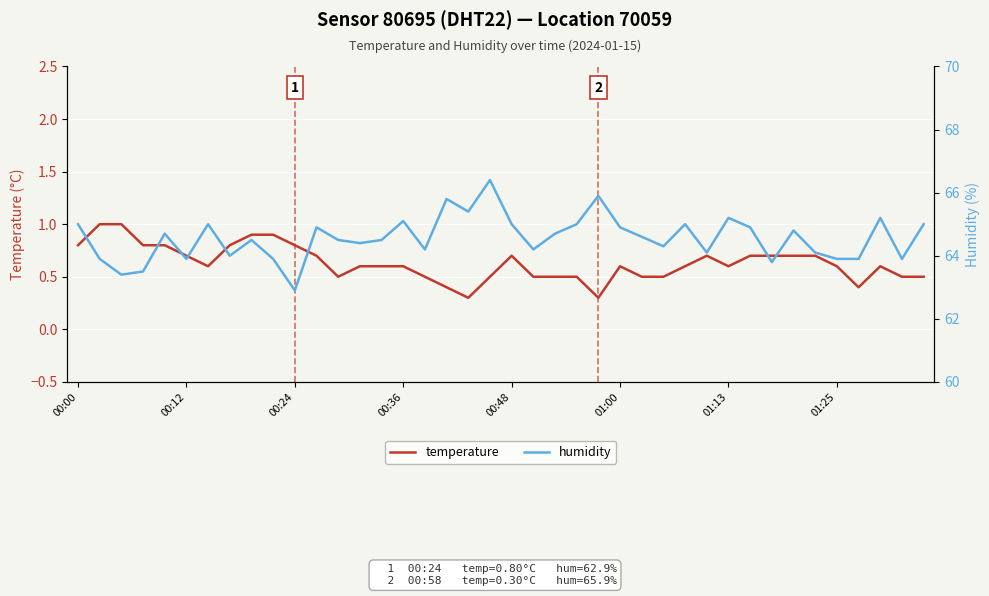

Is it true that temperature equals 0.8 at 00:36?

False